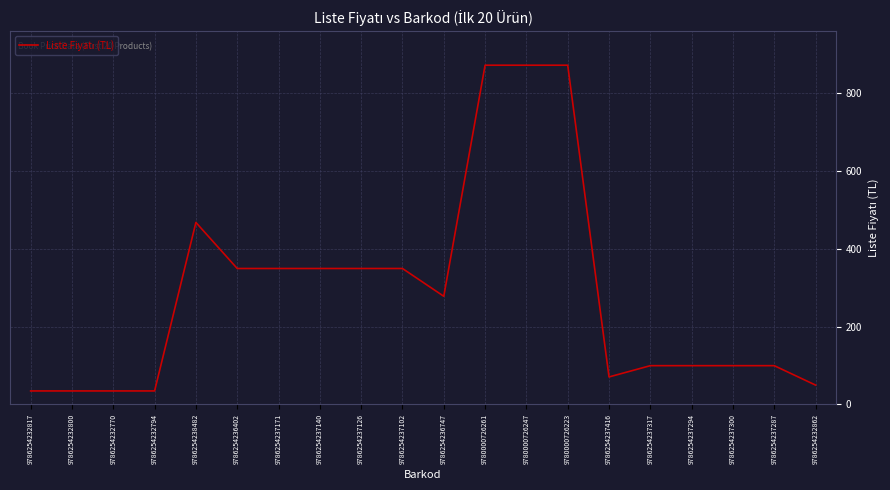

What is the change in value from 9786254232770 to 9786254237294?

+65.0